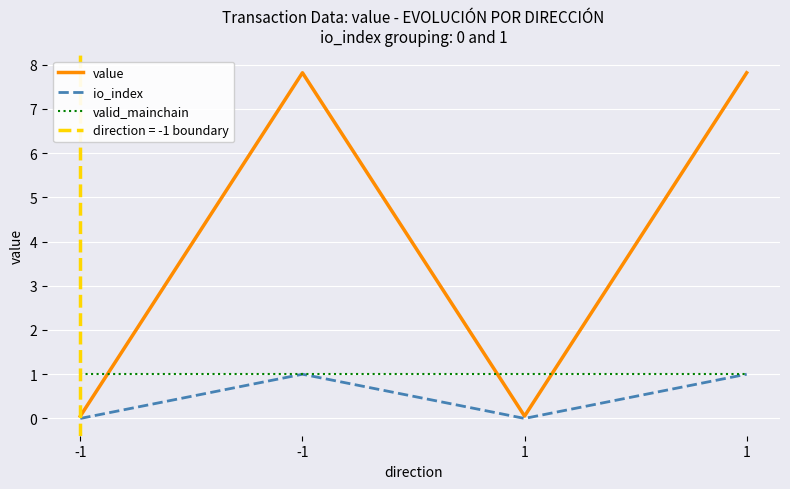

What is the maximum value shown in the chart?

7.8